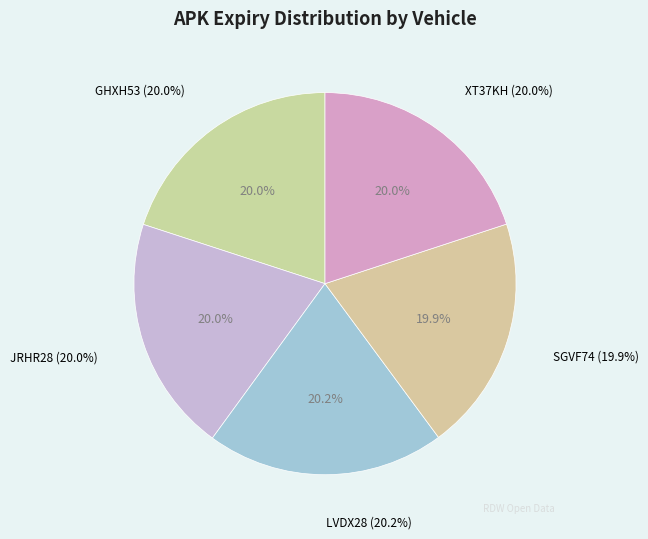

Which category has the biggest portion of the pie?

LVDX28